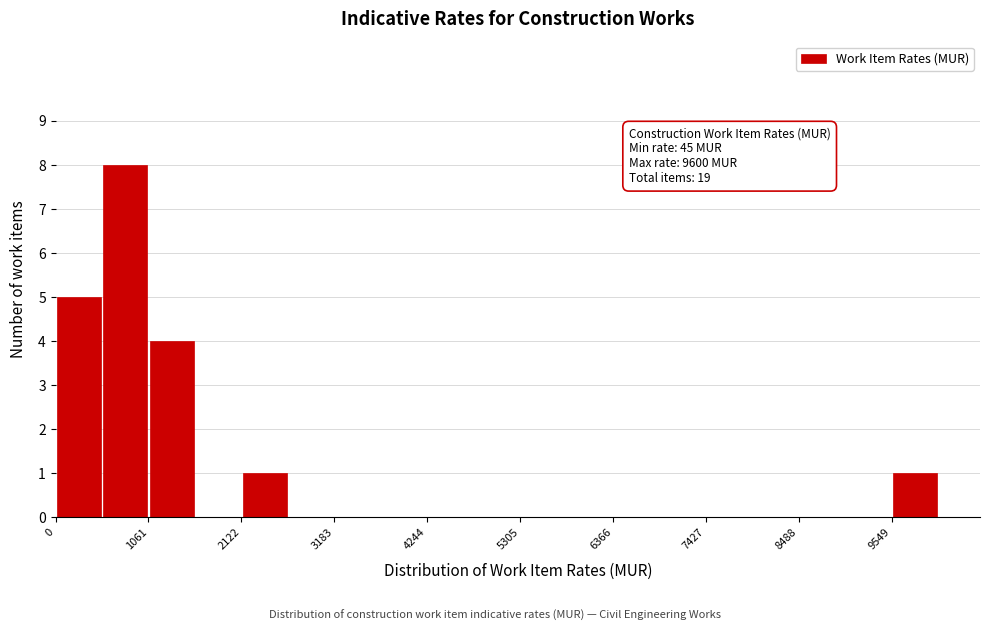

Around what value on the x-axis is the tallest bar? Give the approximate position of its centre, as read against the axis.

800